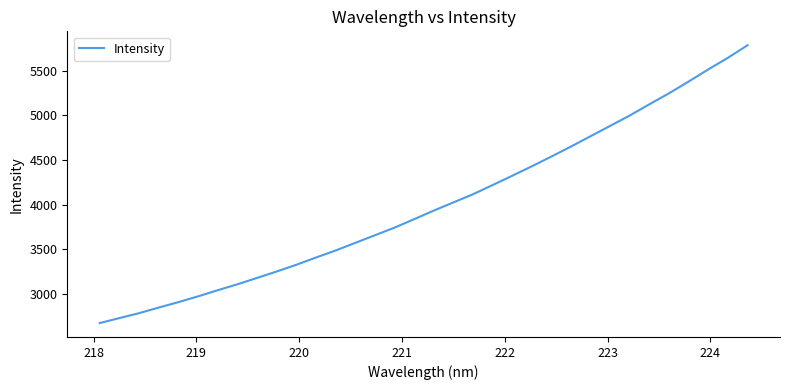

What is the difference between the maximum and minimum values?

3111.2